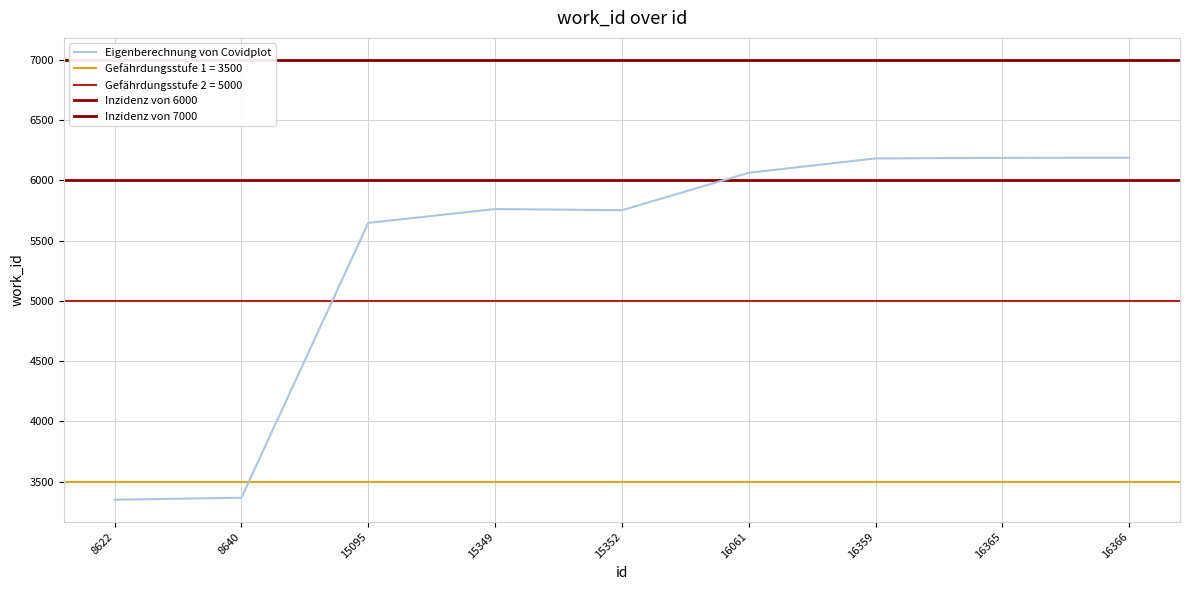

Reading left to right, transcribe all the data shown in this chart.

3349	3366	5647	5762	5752	6063	6182	6187	6188